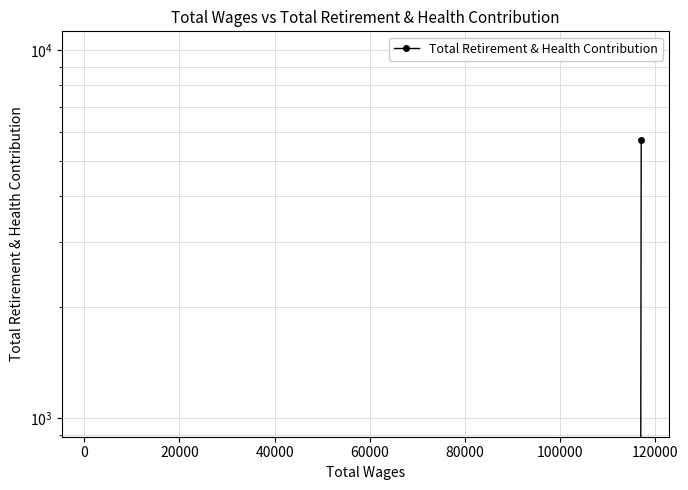

What is the sum of all values?

5699